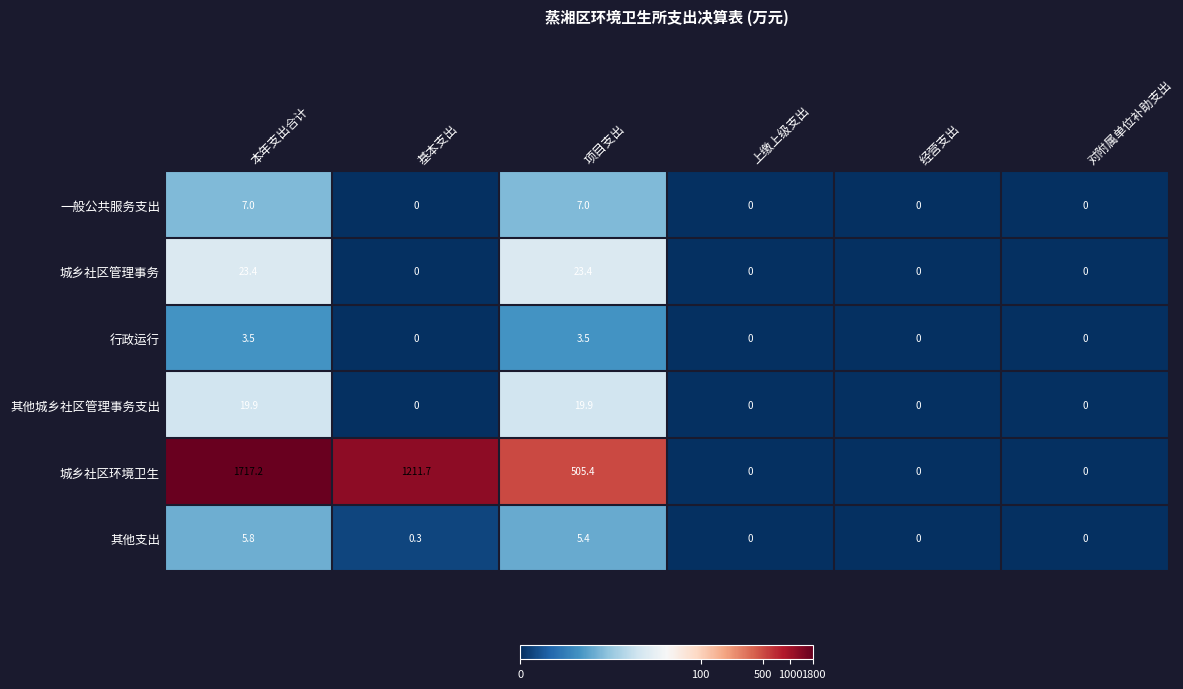

Which category has the highest value across all series?

本年支出合计